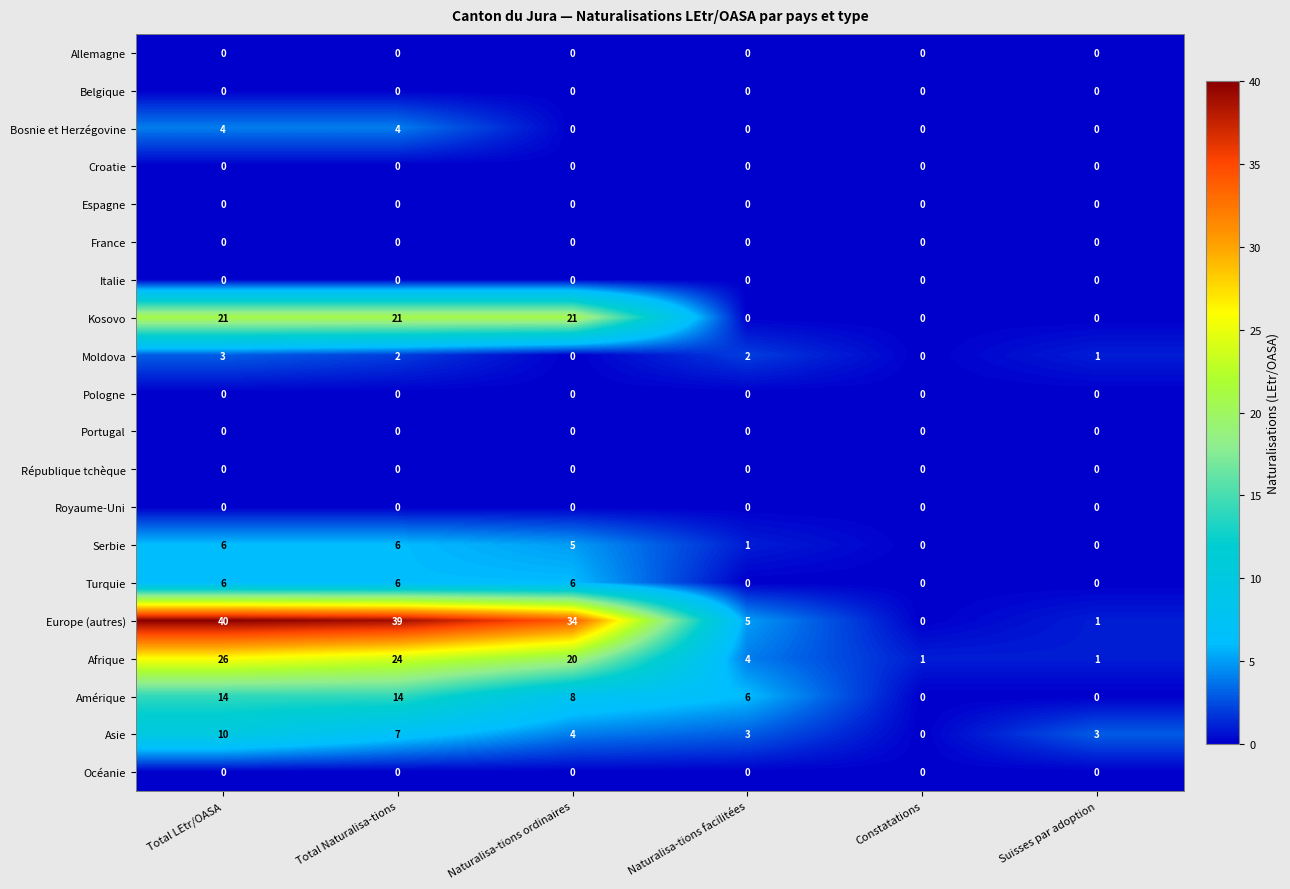

What is the difference between the highest and lowest values at Suisses par adoption?

3